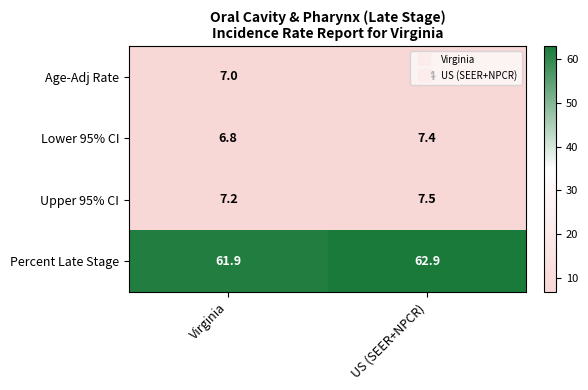

Rank the series at Virginia from lowest to highest value.

Lower 95% CI, Age-Adj Rate, Upper 95% CI, Percent Late Stage